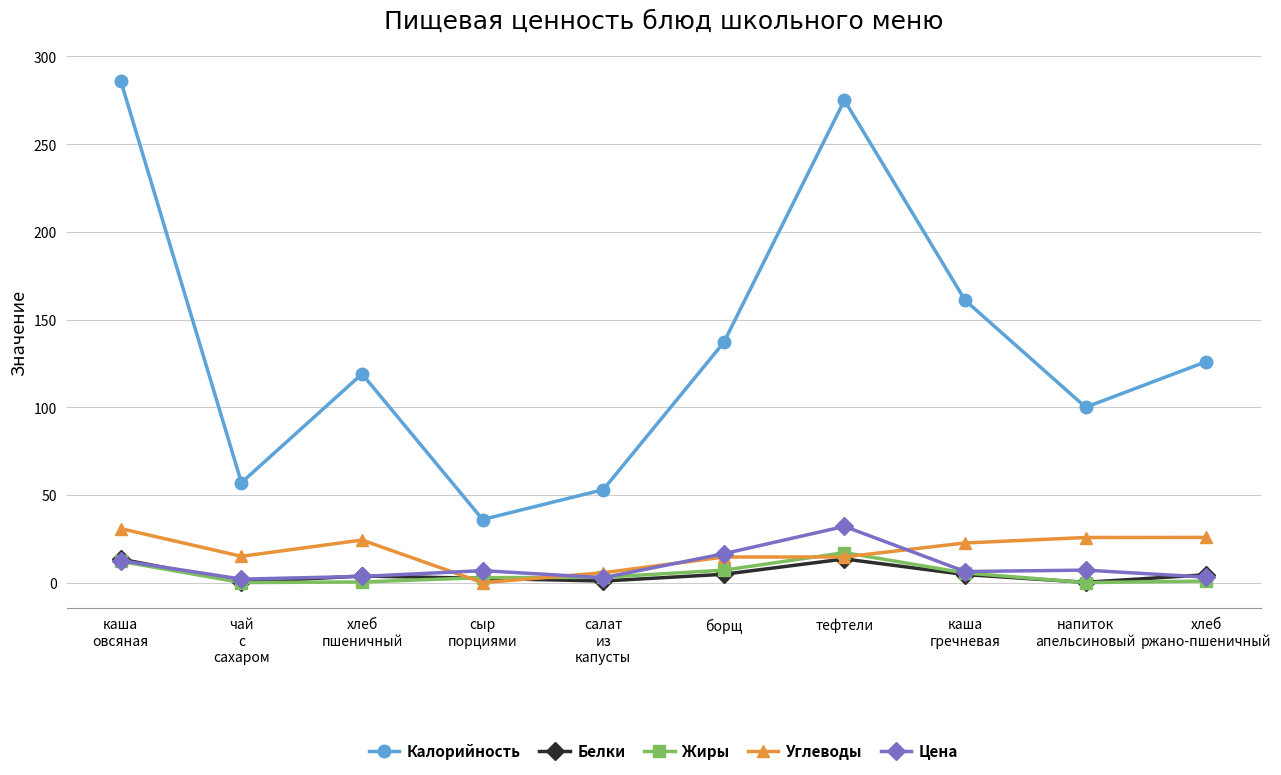

What is the sum of all Белки values?

48.4